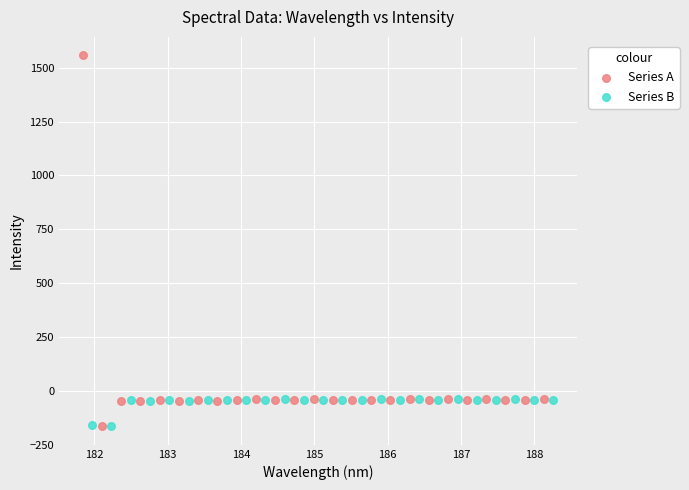

Which series reaches the maximum Y coordinate?

Series A